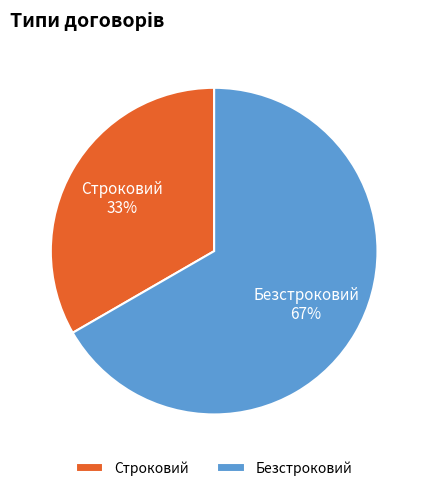

True or false: Безстроковий accounts for 67% of the total.

True